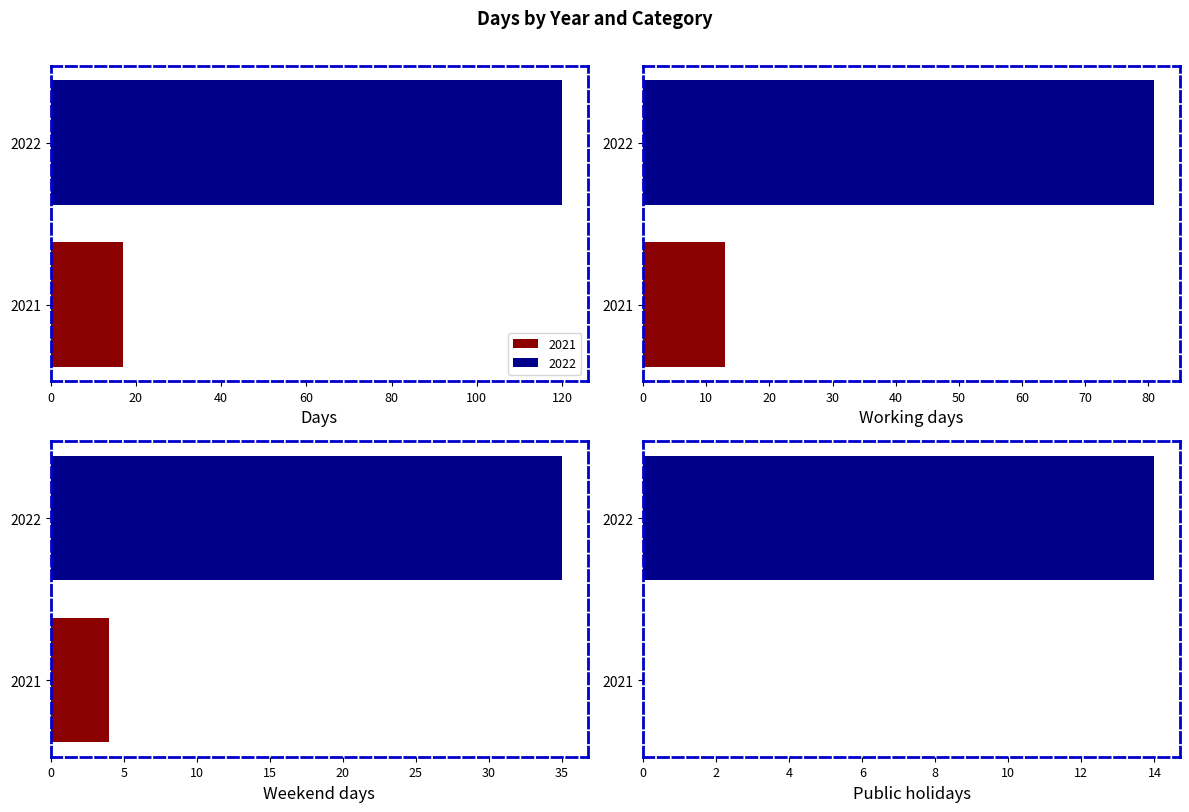

What is the greatest value displayed?

120